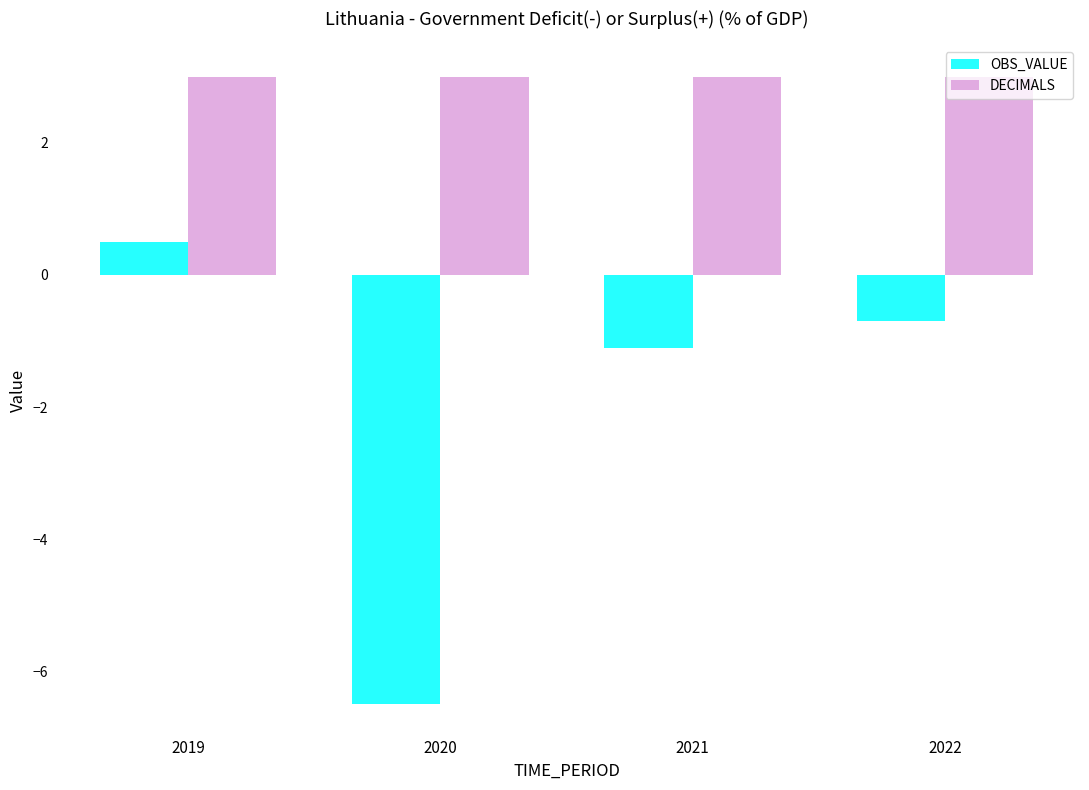

What are all the series names shown in the legend?

OBS_VALUE, DECIMALS